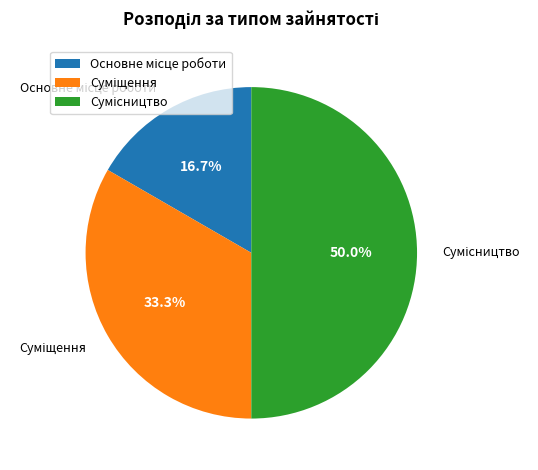

Which has a higher value, Суміщення or Сумісництво?

Сумісництво